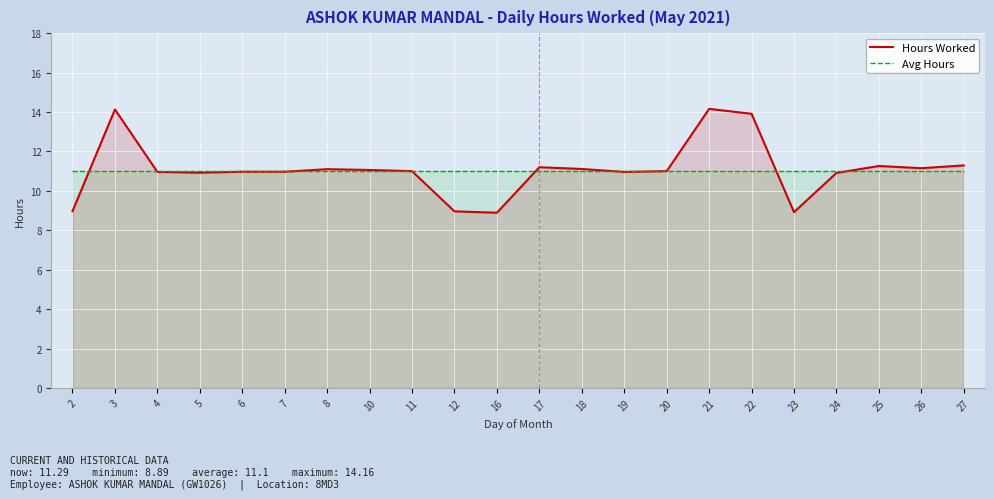

What is the sum of the Avg Hours values at 17 and 19?

22.0